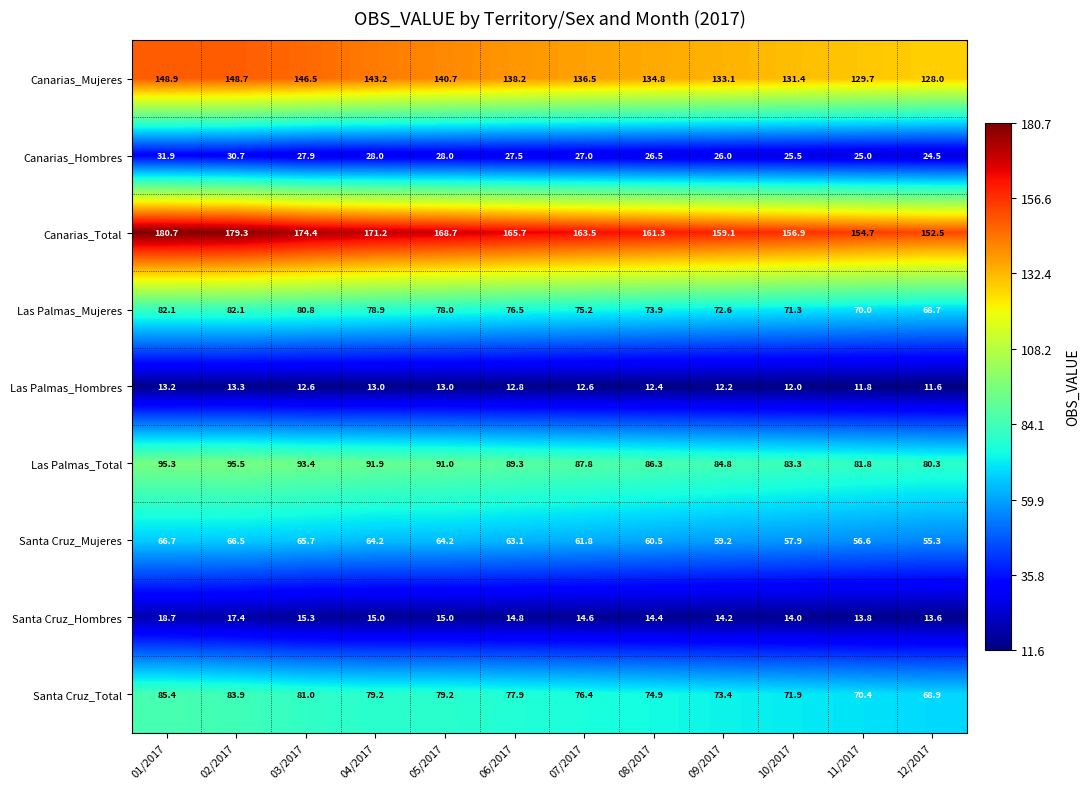

Count the number of categories in the chart.

12